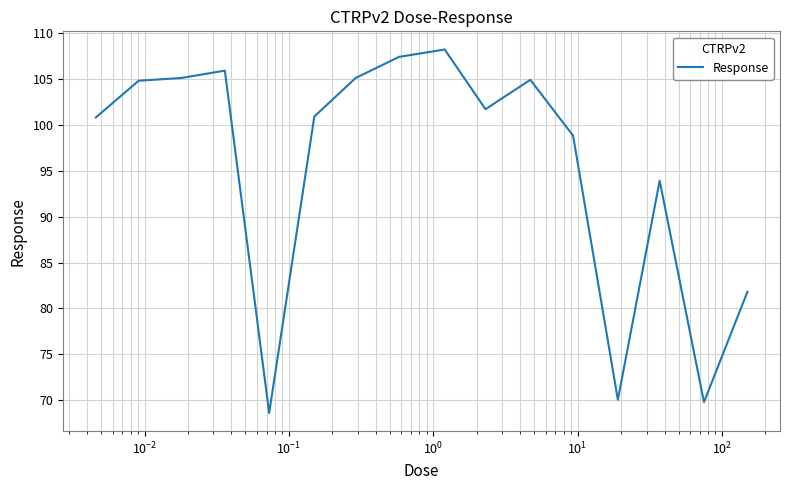

Does the chart have visible grid lines?

Yes